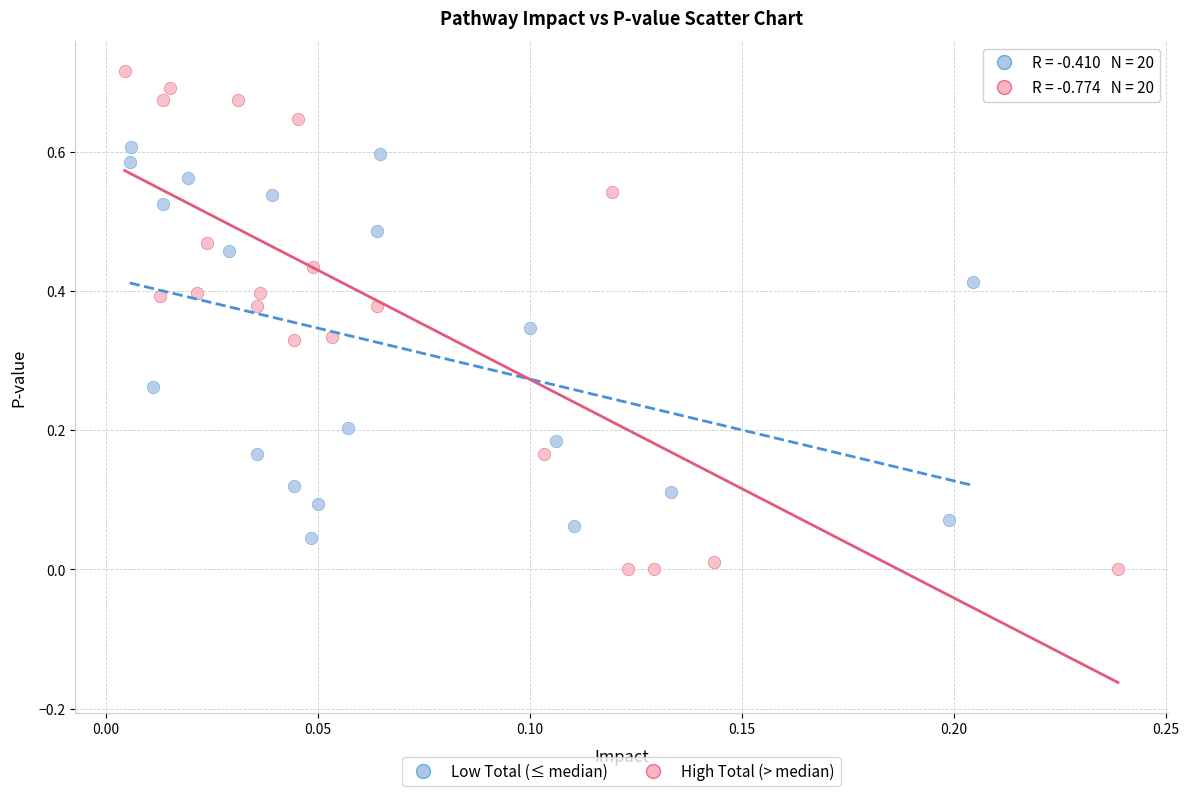

Which series contains the highest Y value?

High Total (> median)